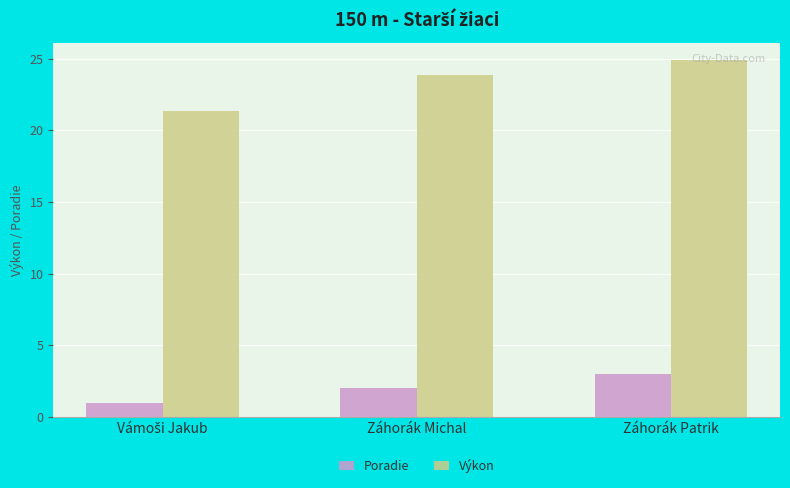

At which label is Výkon closest to 23?

Záhorák Michal